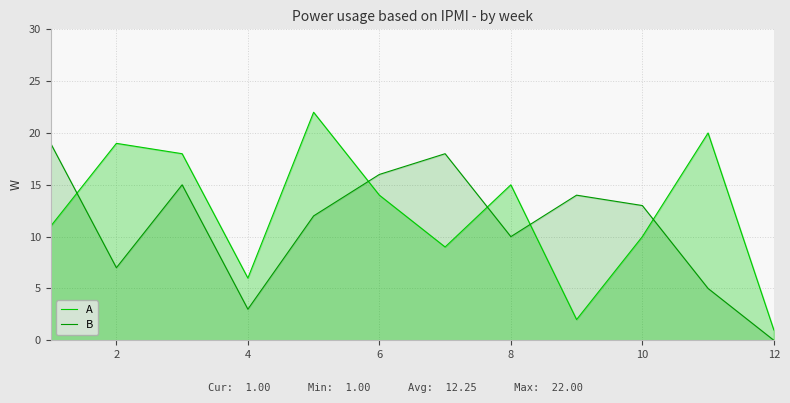

What is the difference between the maximum and minimum values in the B series?

19